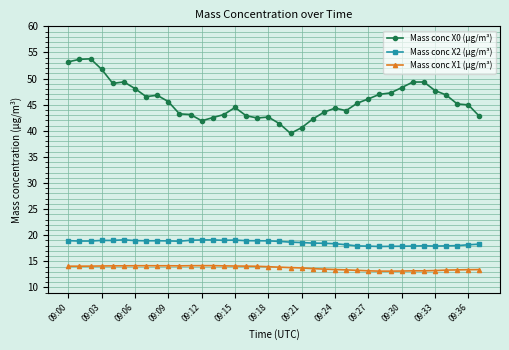

Which series has the largest range (max minus min)?

Mass conc X0 (μg/m³)